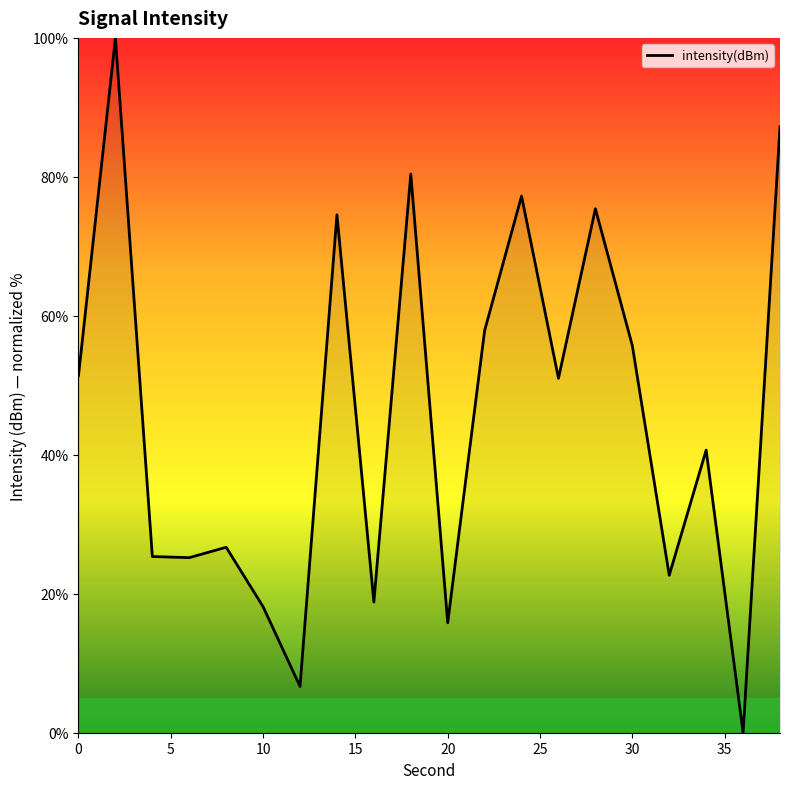

What is the difference between the maximum and minimum values?

100.0